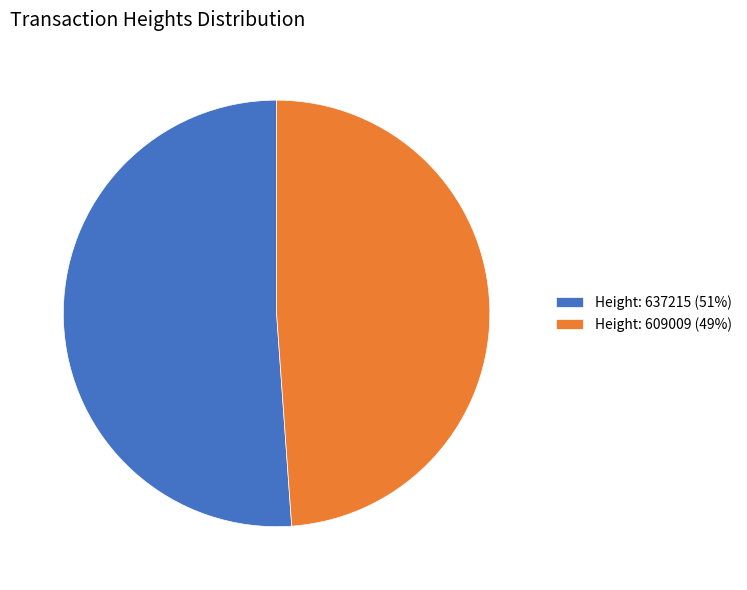

Does any single category account for the majority?

Yes